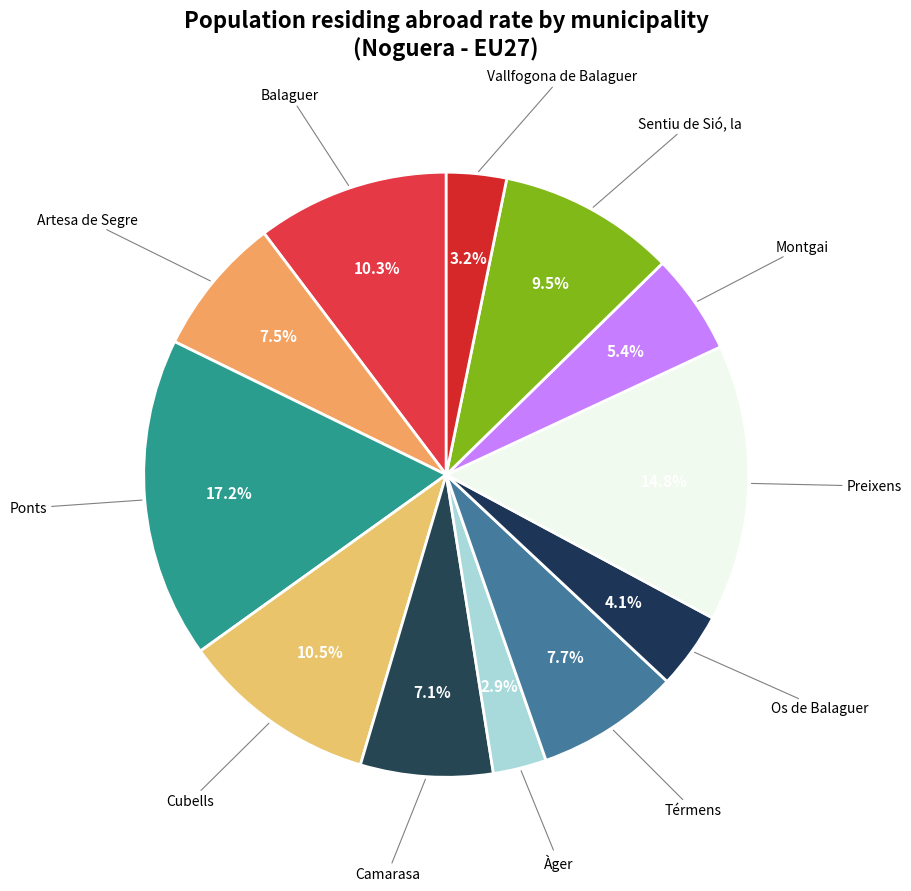

How many slices are in this pie chart?

12